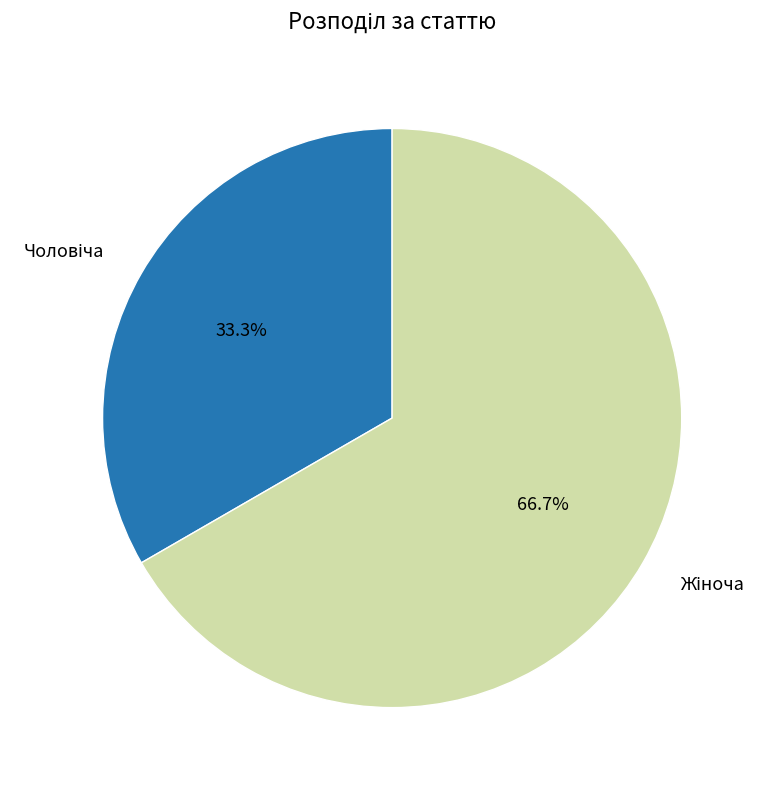

Is there any slice that represents more than half of the pie?

Yes